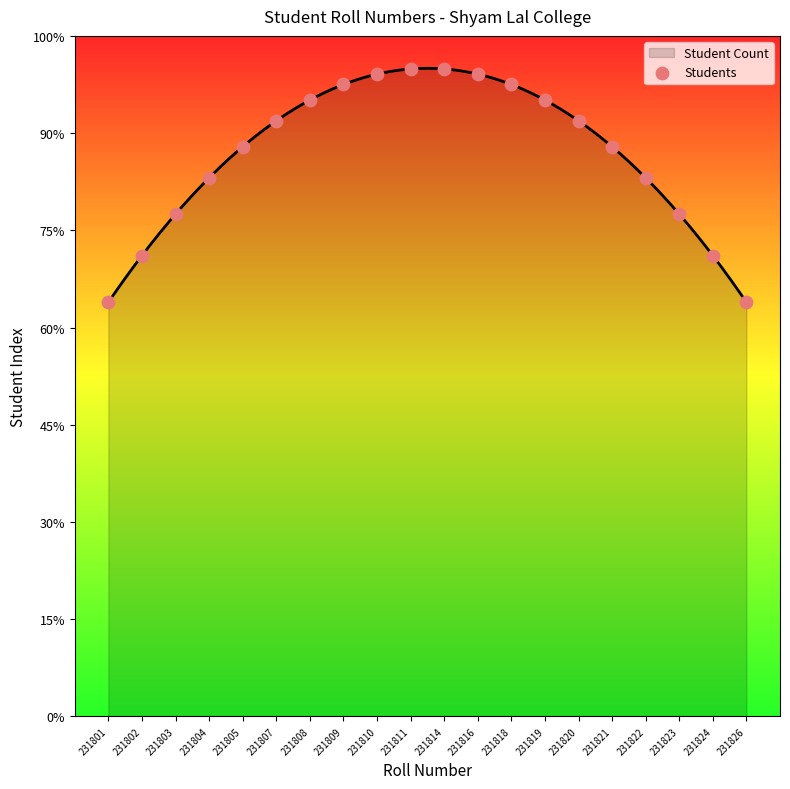

What is the change in value from 231811 to 231822?

-3.4